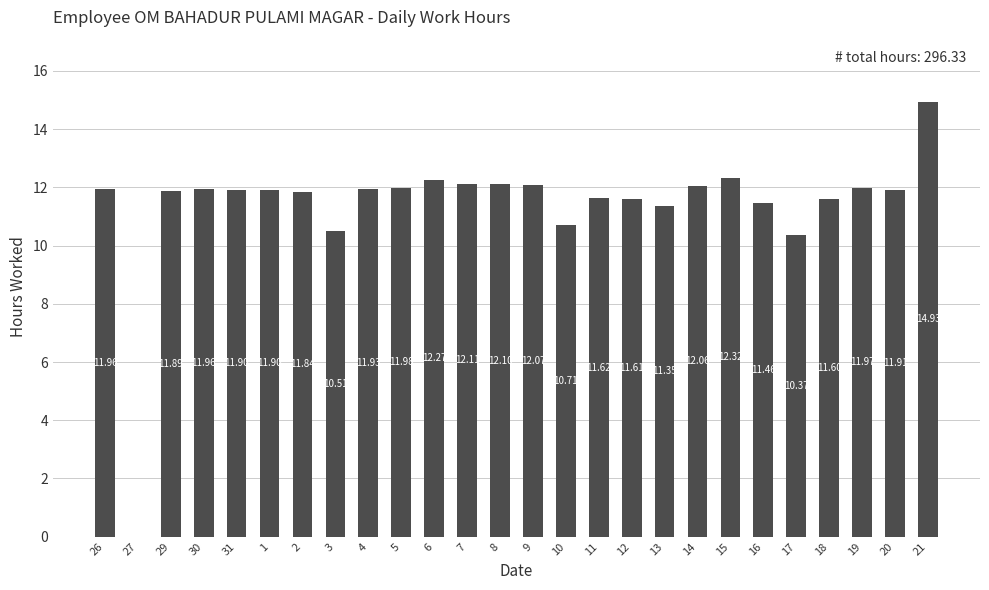

At which label does the data first exceed 11?

26